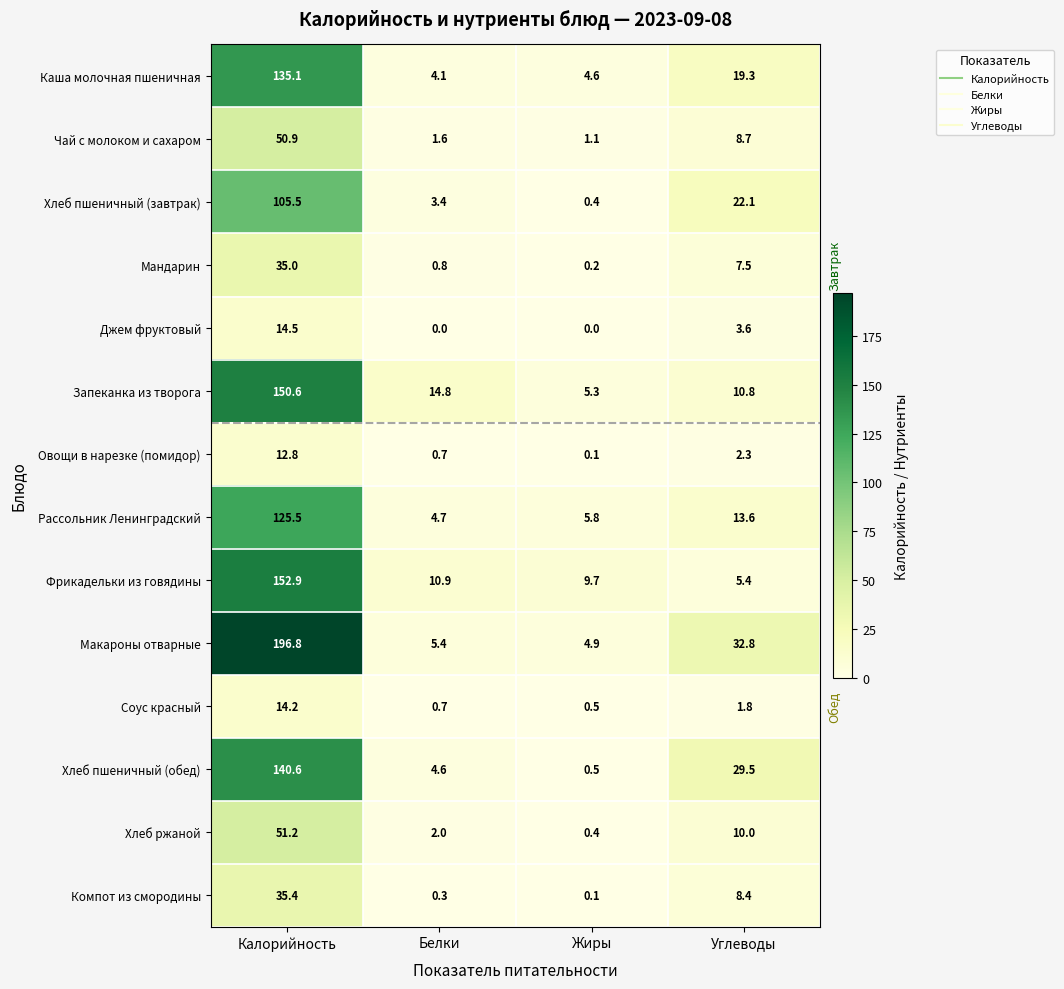

What is the difference between the maximum and minimum values in the Каша молочная пшеничная series?

131.0